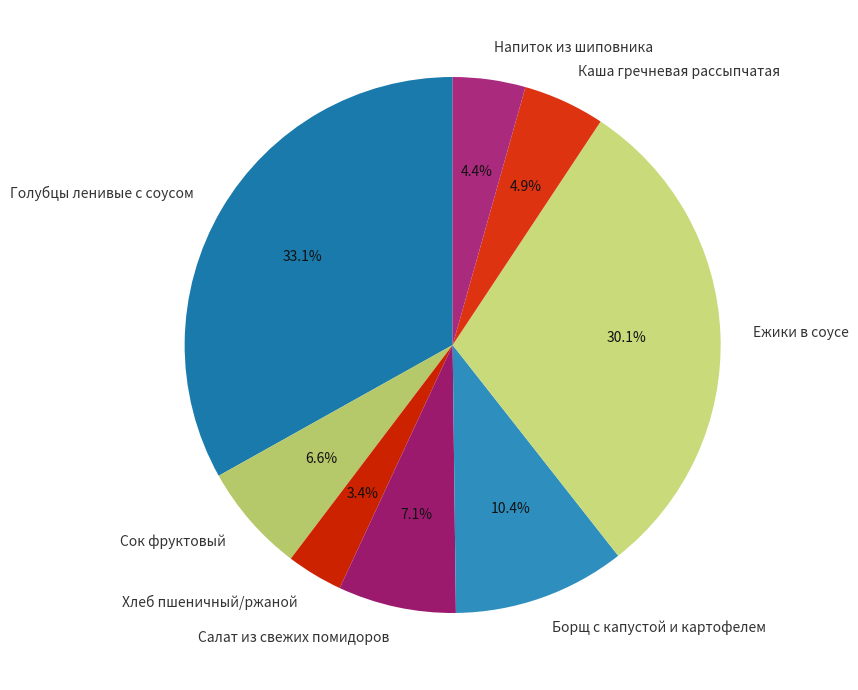

What is the ratio of the value at Хлеб пшеничный/ржаной to the value at Напиток из шиповника?

0.8